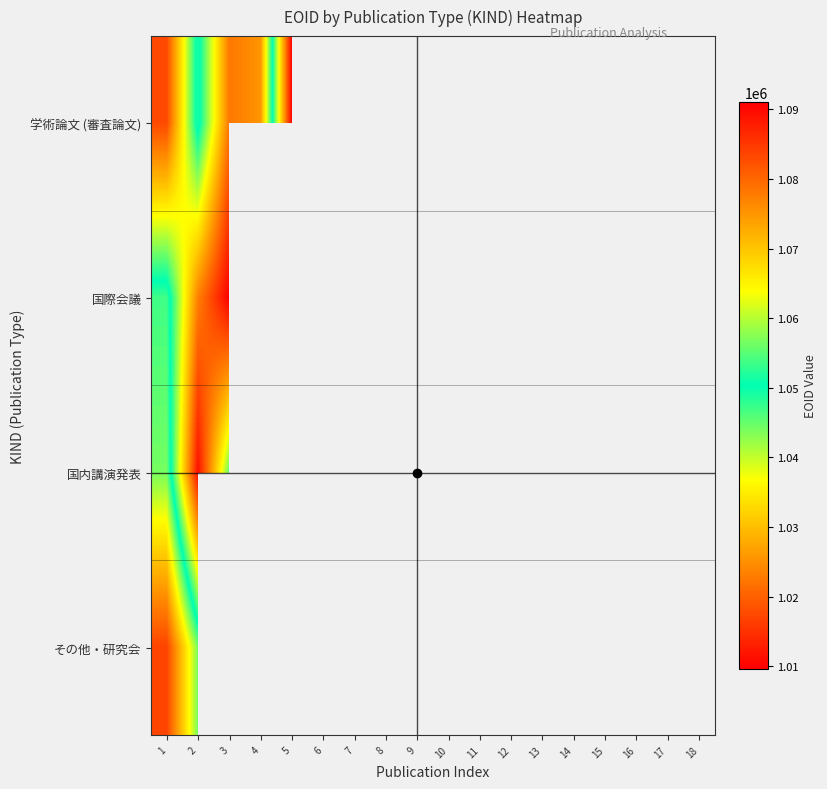

What is the greatest value displayed?

1091044.0